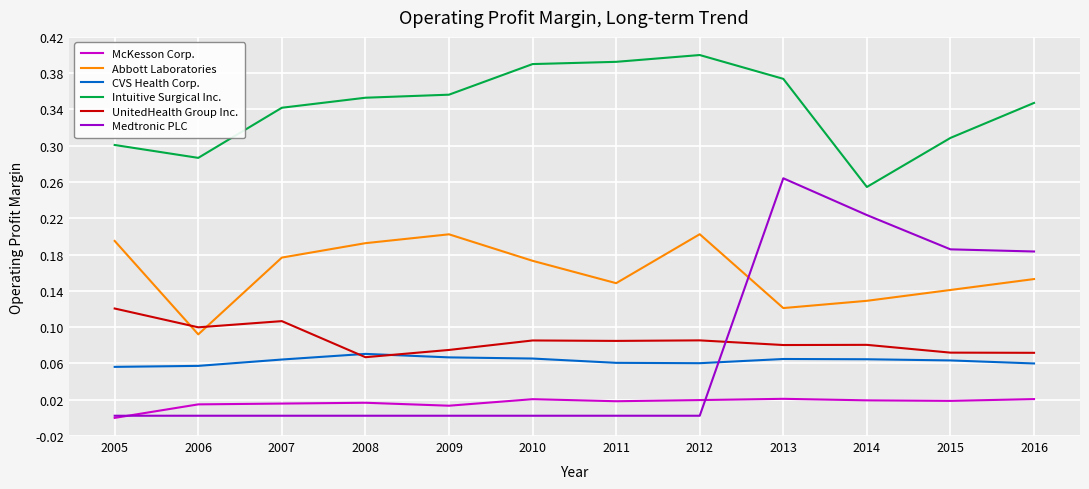

Where is Intuitive Surgical Inc. nearest to the value 0?

2014